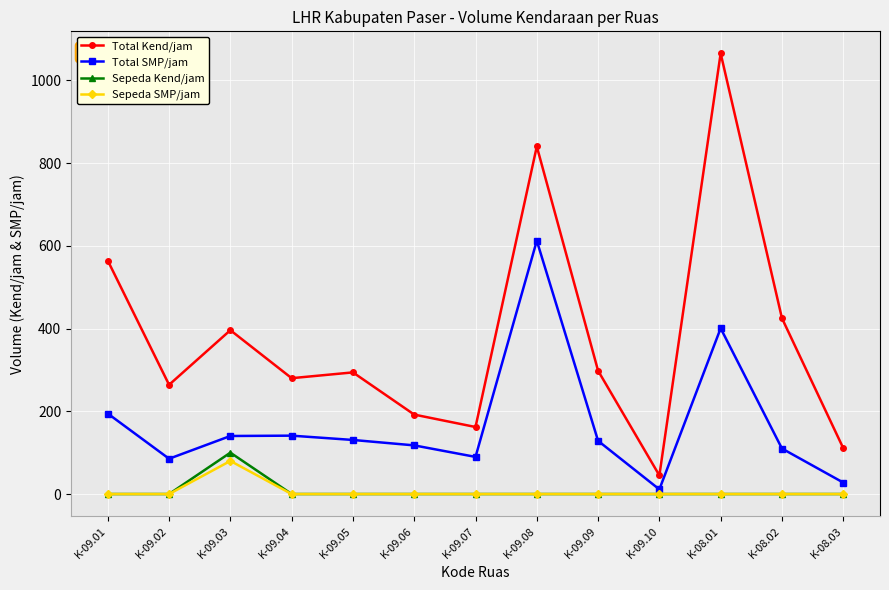

True or false: Sepeda Kend/jam and Total SMP/jam intersect in this chart.

False